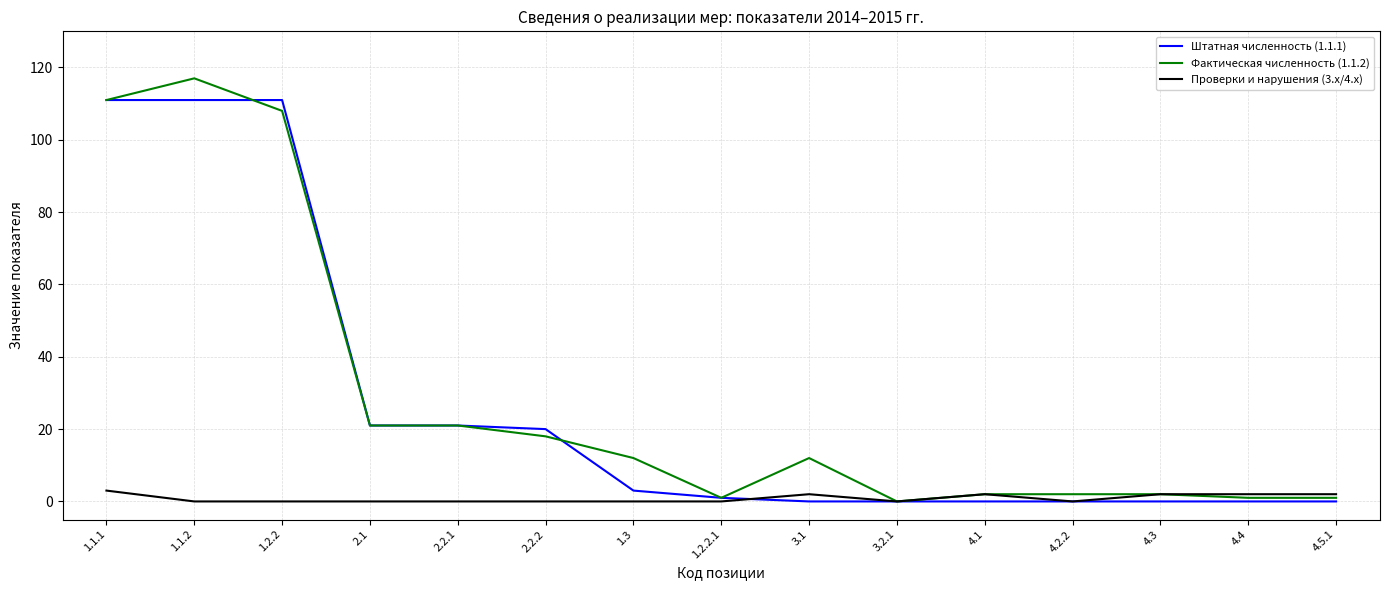

Which label corresponds to the largest value in the chart?

1.1.2